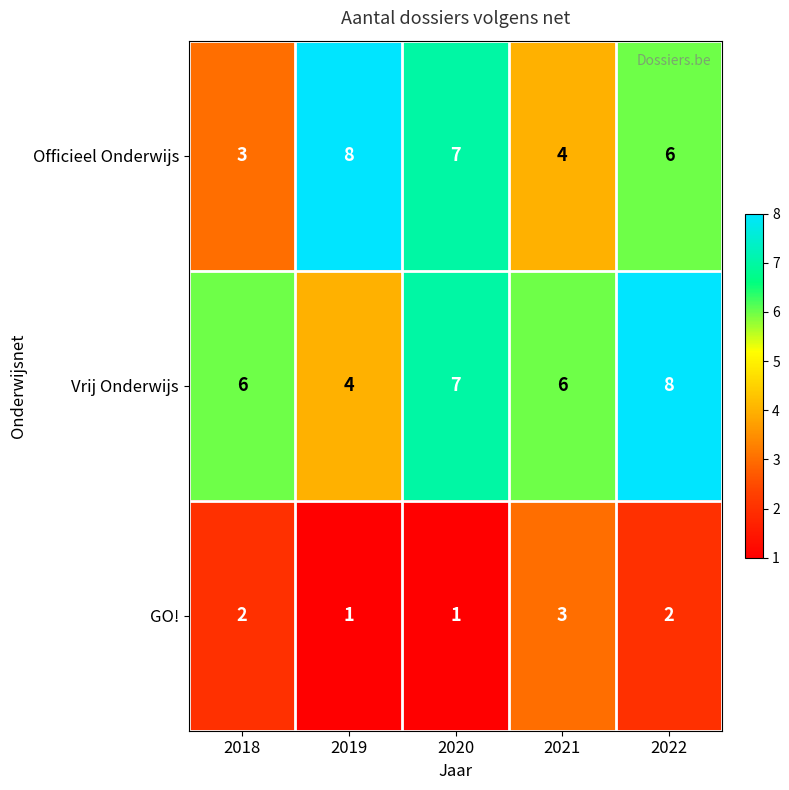

Where is Officieel Onderwijs nearest to the value 5?

2021